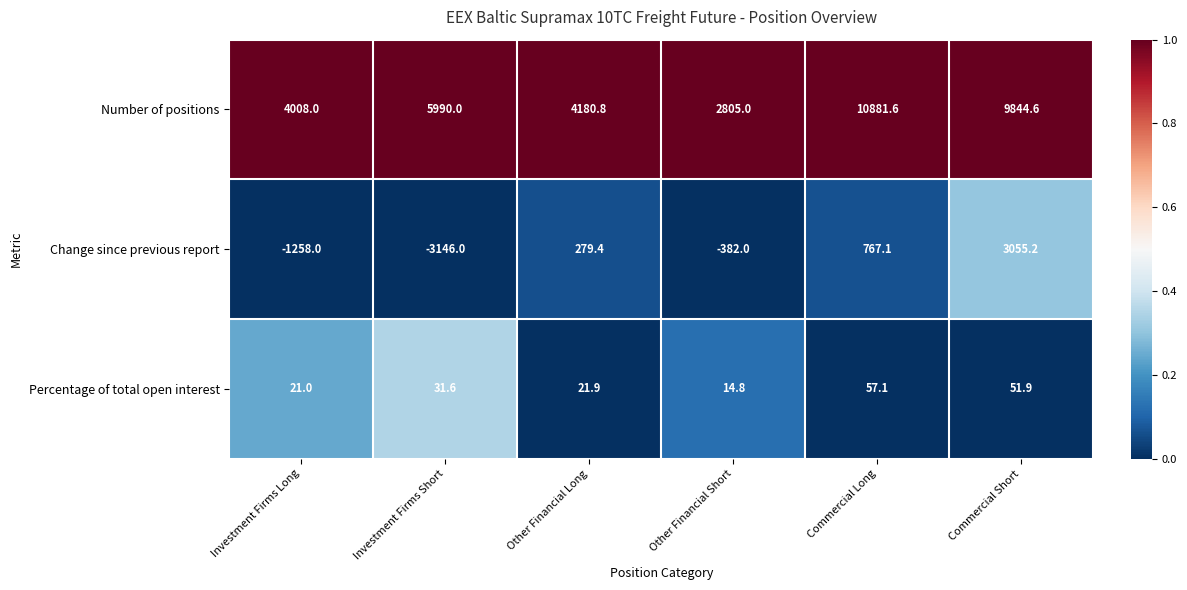

What is the difference between the Number of positions values at Other Financial Long and Investment Firms Short?

1809.2